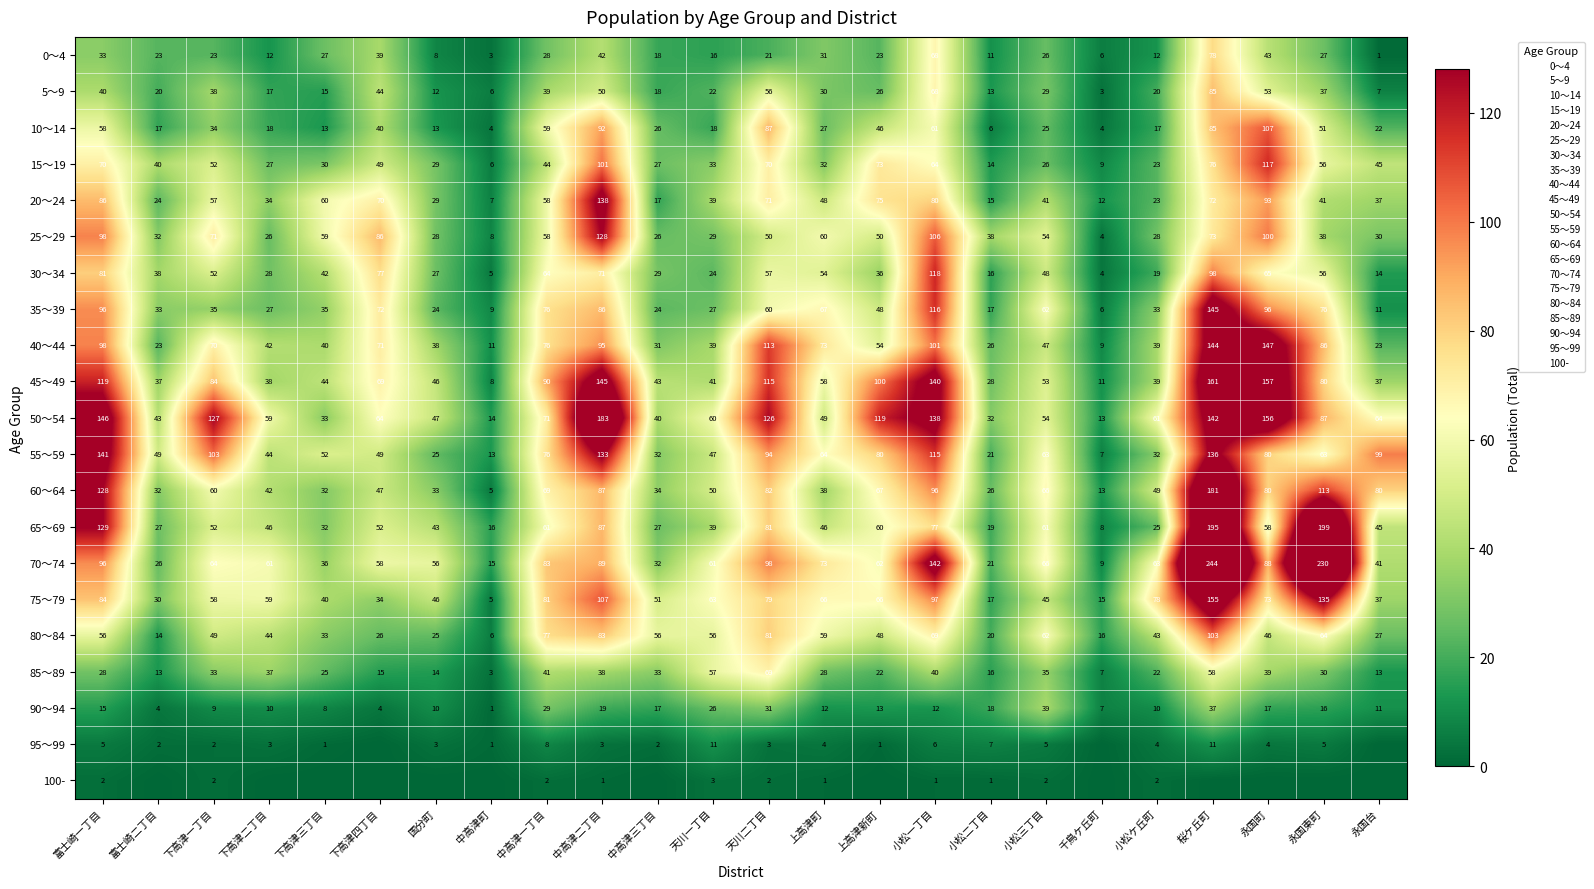

How many data points does each series have?

24